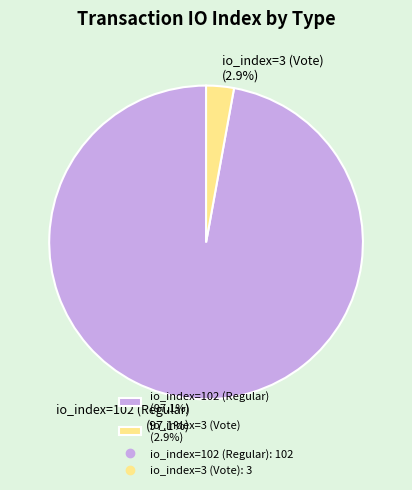

What is the majority slice?

io_index=102 (Regular)